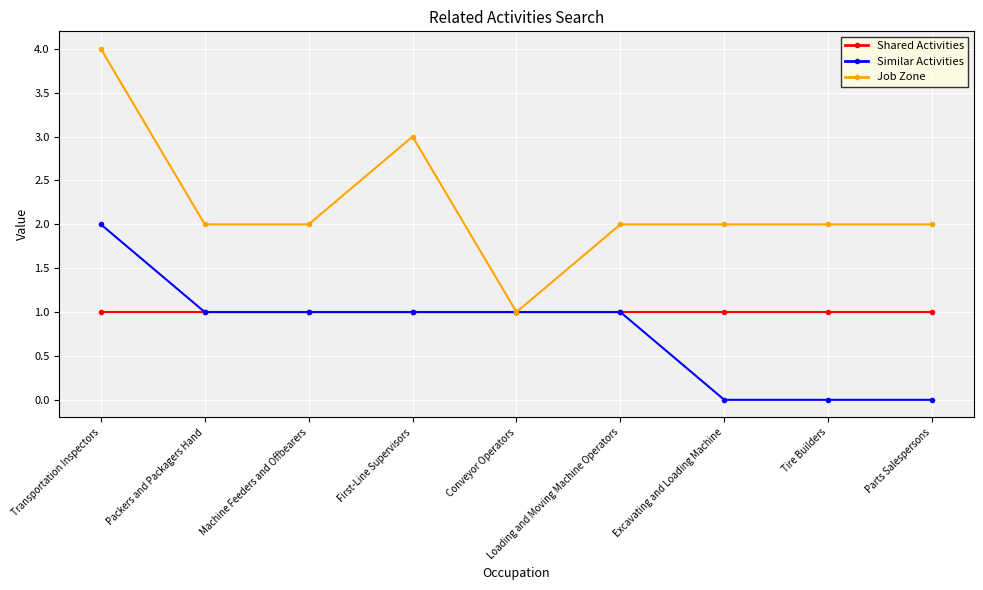

Does the chart have visible grid lines?

Yes